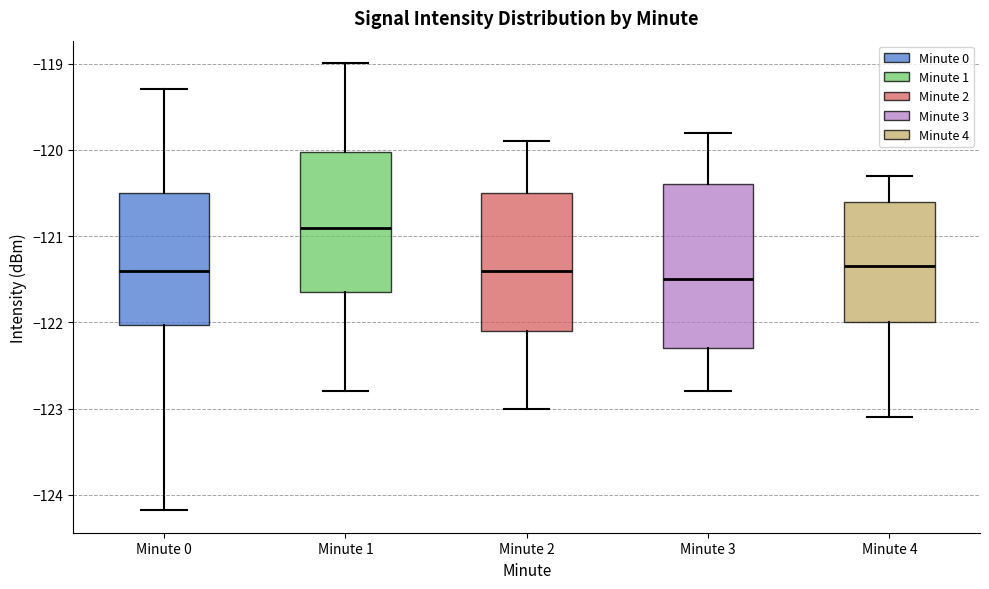

Reading left to right, read every box against the y-axis: the position of its median line, the range the box covers, and the ends of its whiskers. The values are not printed on the chart, so give them approximately, as read against the axis.

Minute 0: median -121.4, box -122.0 to -120.5, whiskers -124.2 to -119.3
Minute 1: median -120.9, box -121.6 to -120.0, whiskers -122.8 to -119.0
Minute 2: median -121.4, box -122.1 to -120.5, whiskers -123.0 to -119.9
Minute 3: median -121.5, box -122.3 to -120.4, whiskers -122.8 to -119.8
Minute 4: median -121.3, box -122.0 to -120.6, whiskers -123.1 to -120.3